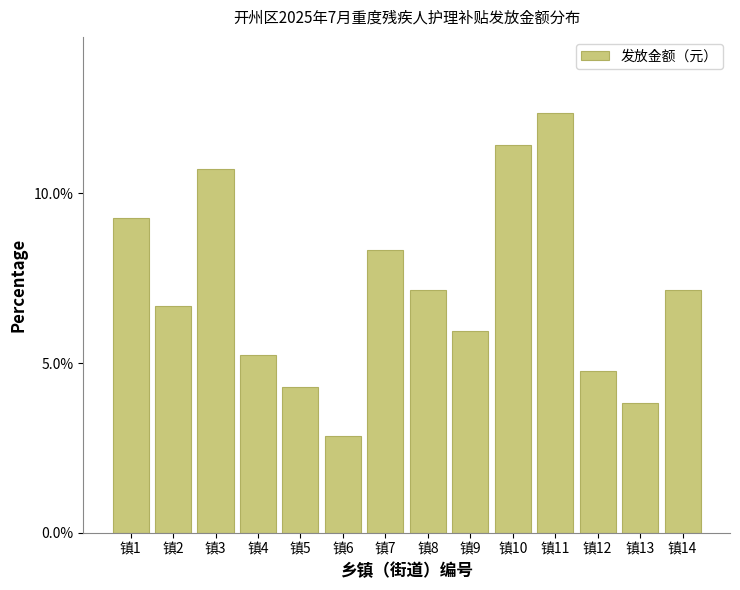

Reading left to right, list all the values displayed in this chart.

镇1=9.3	镇2=6.7	镇3=10.7	镇4=5.2	镇5=4.3	镇6=2.9	镇7=8.3	镇8=7.1	镇9=6.0	镇10=11.4	镇11=12.4	镇12=4.8	镇13=3.8	镇14=7.1